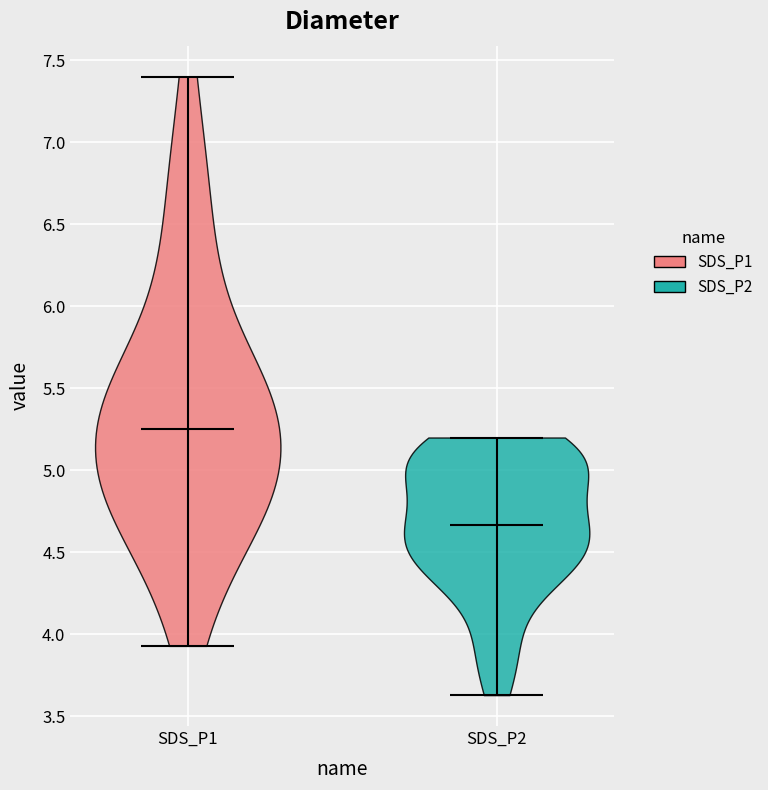

Which violin has the lowest median line?

SDS_P2